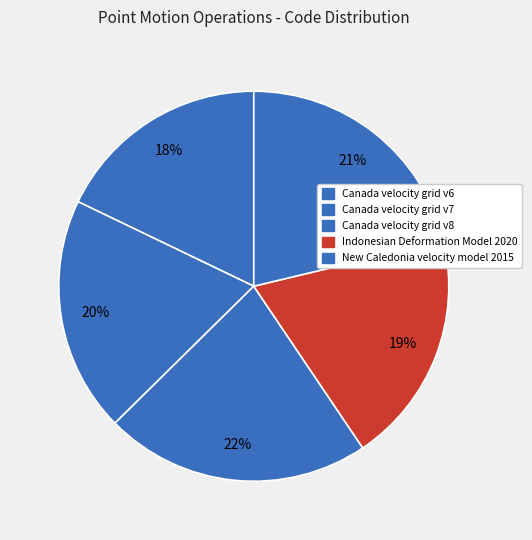

Rank the categories by value from highest to lowest.

Canada velocity grid v8, New Caledonia velocity model 2015, Canada velocity grid v7, Indonesian Deformation Model 2020, Canada velocity grid v6